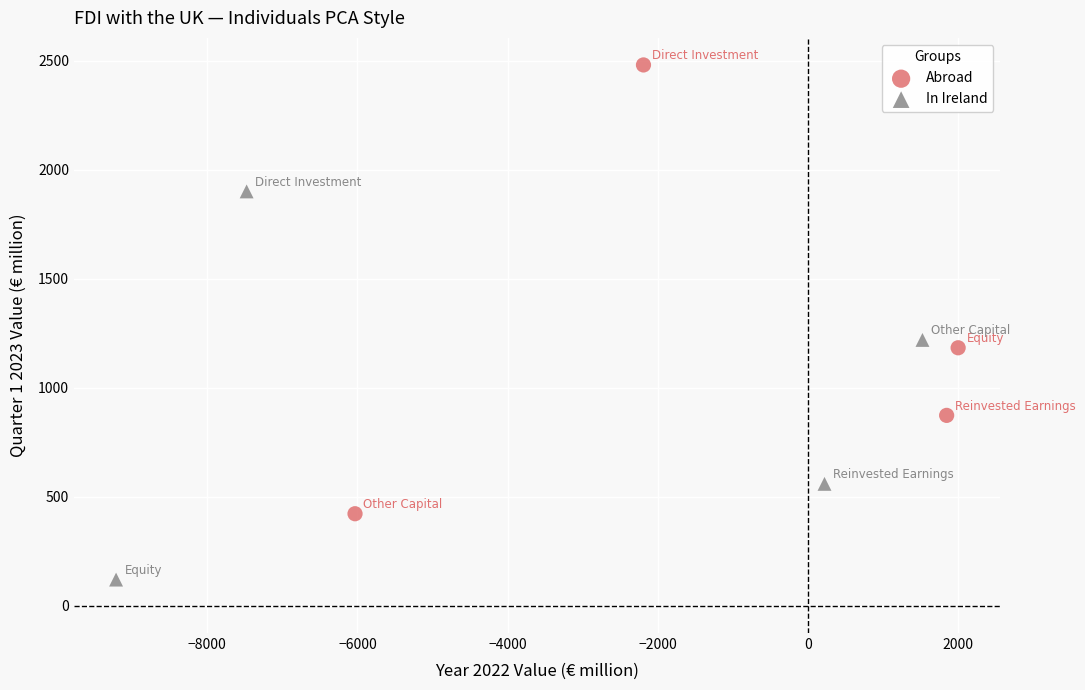

Which series reaches the maximum Y coordinate?

Abroad